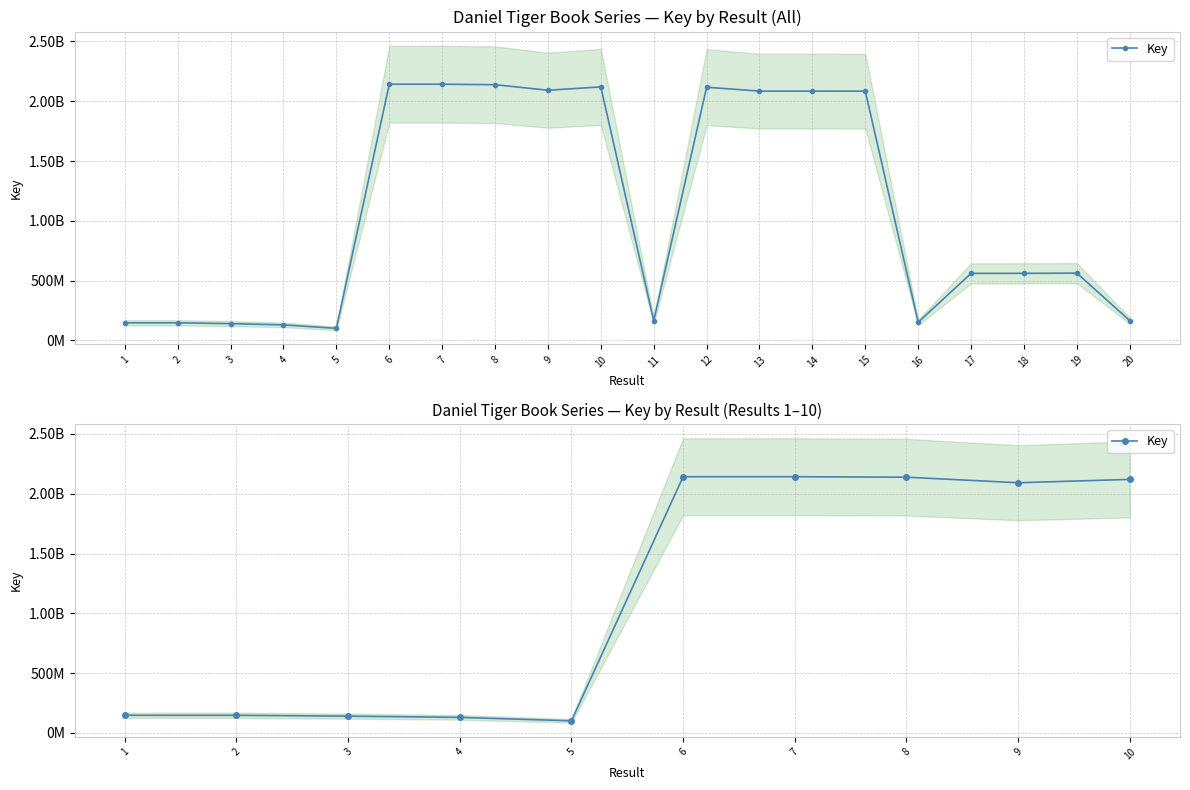

The chart shows a value of 101154607 at 5. True or false?

True